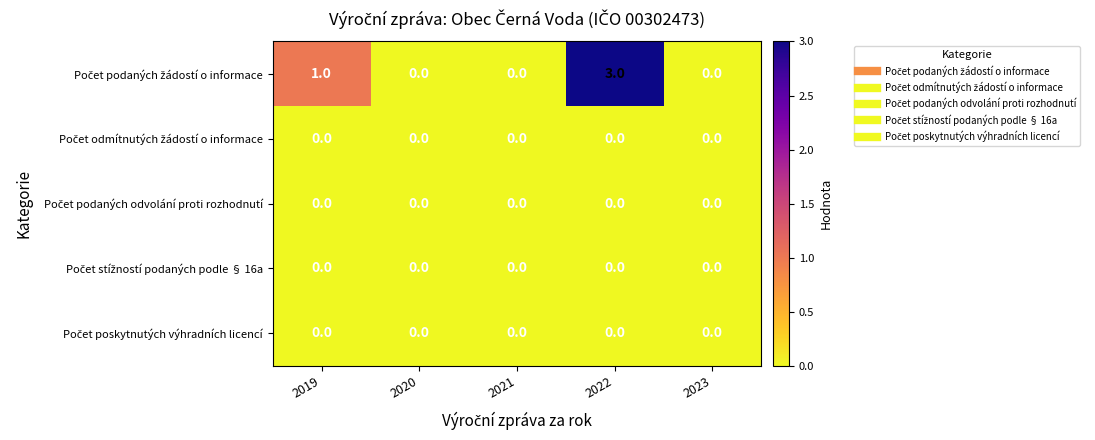

Which label corresponds to the largest value in the chart?

2022